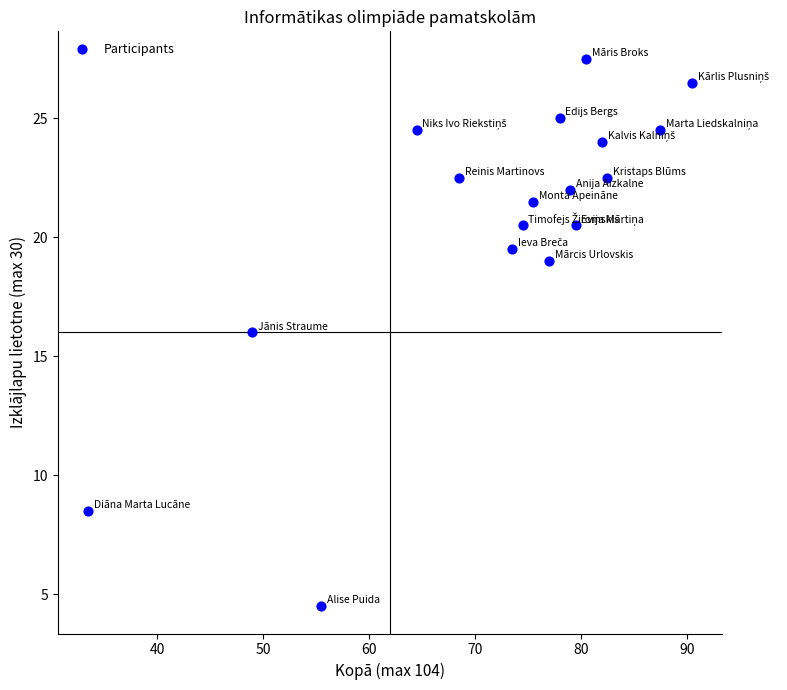

What is the range of Y values (max minus min)?

23.0